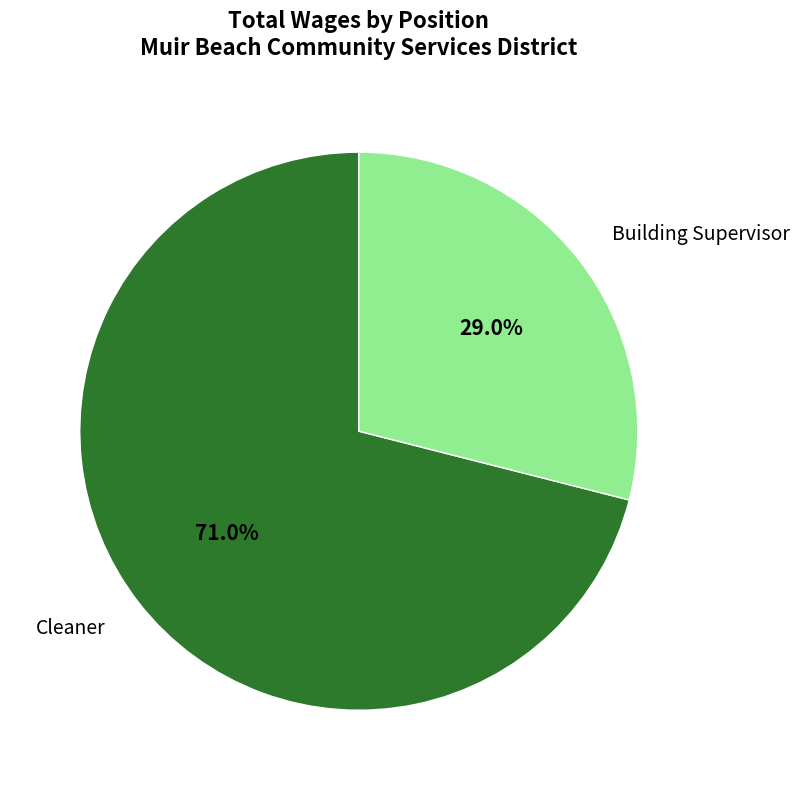

To the nearest percent, what percentage of the pie is Cleaner?

71%